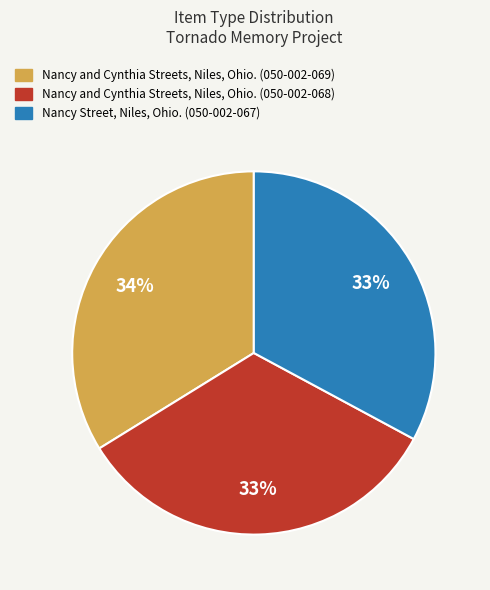

Combined, do Nancy and Cynthia Streets, Niles, Ohio. (050-002-068) and Nancy Street, Niles, Ohio. (050-002-067) account for over 50%?

Yes